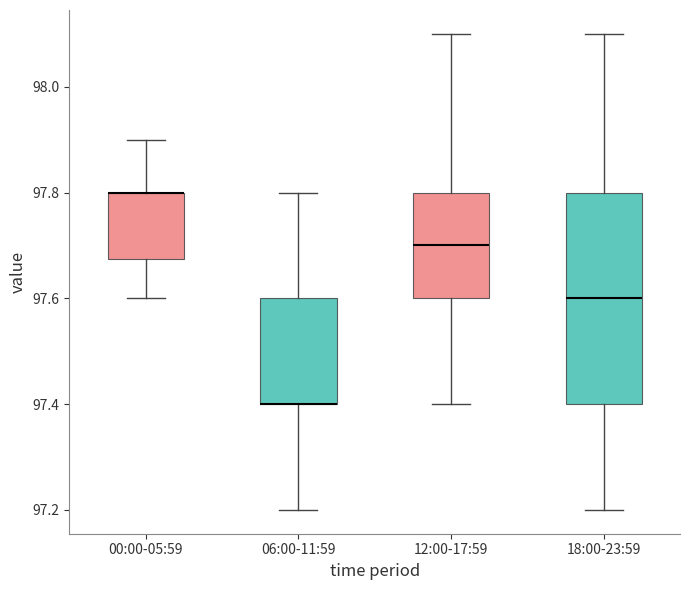

Which box is the tallest, from its lower edge to its upper edge?

18:00-23:59